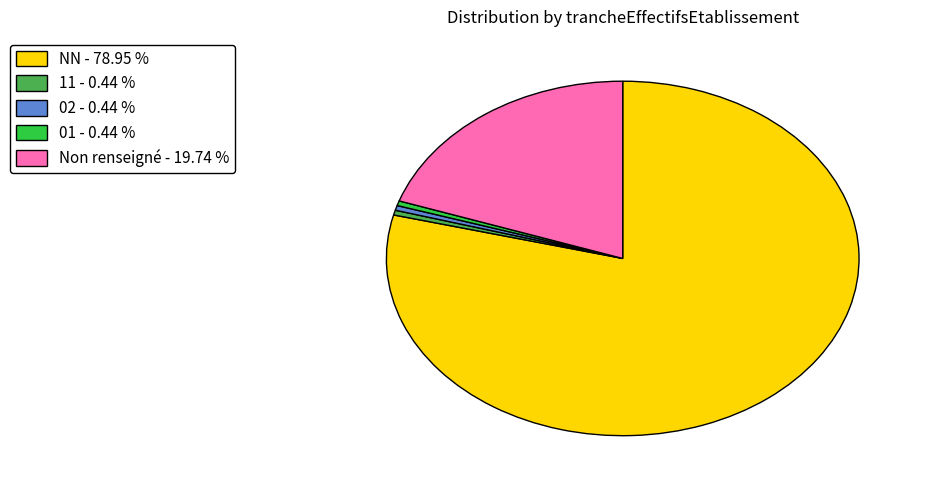

Count the number of slices in the pie.

5